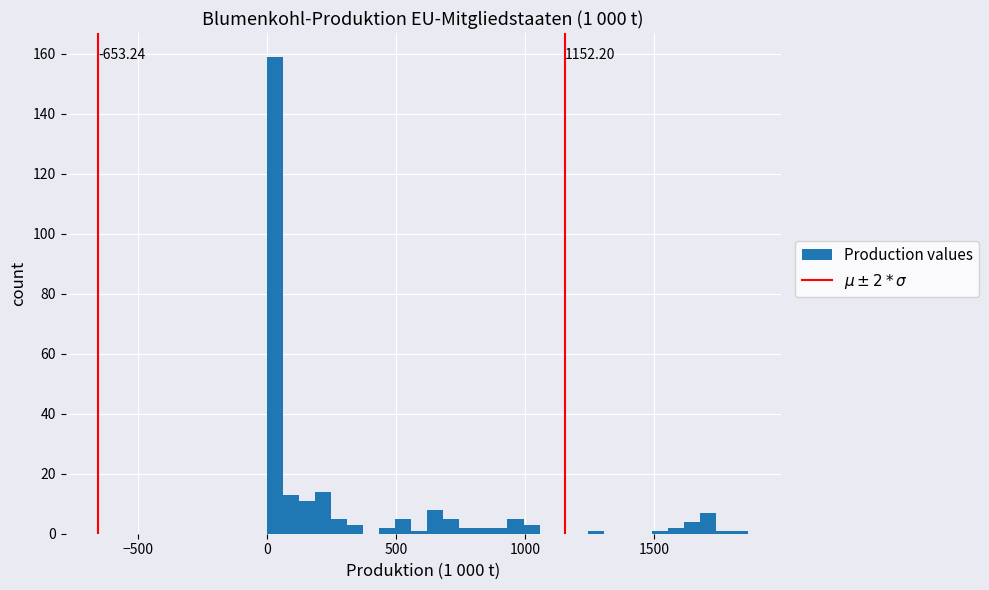

Read against the x-axis, roughly where is the centre of the tallest bar?

50